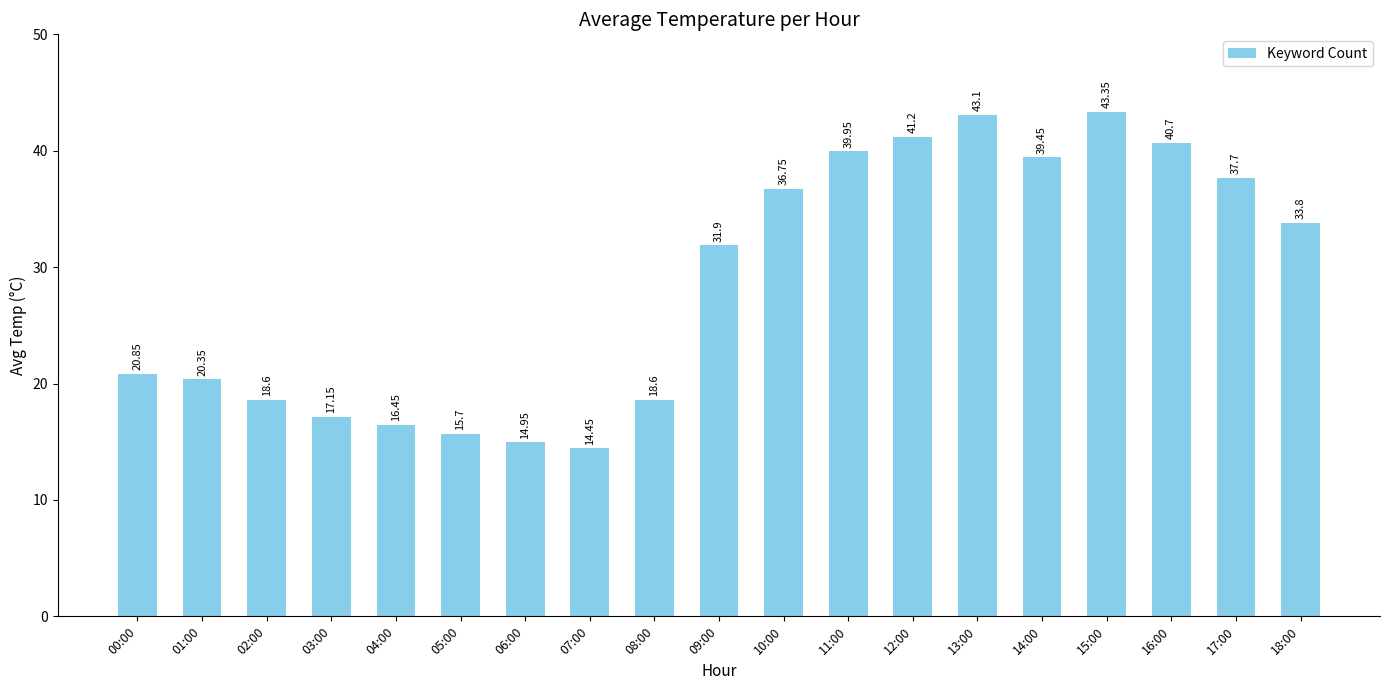

How many bars are there in total?

19